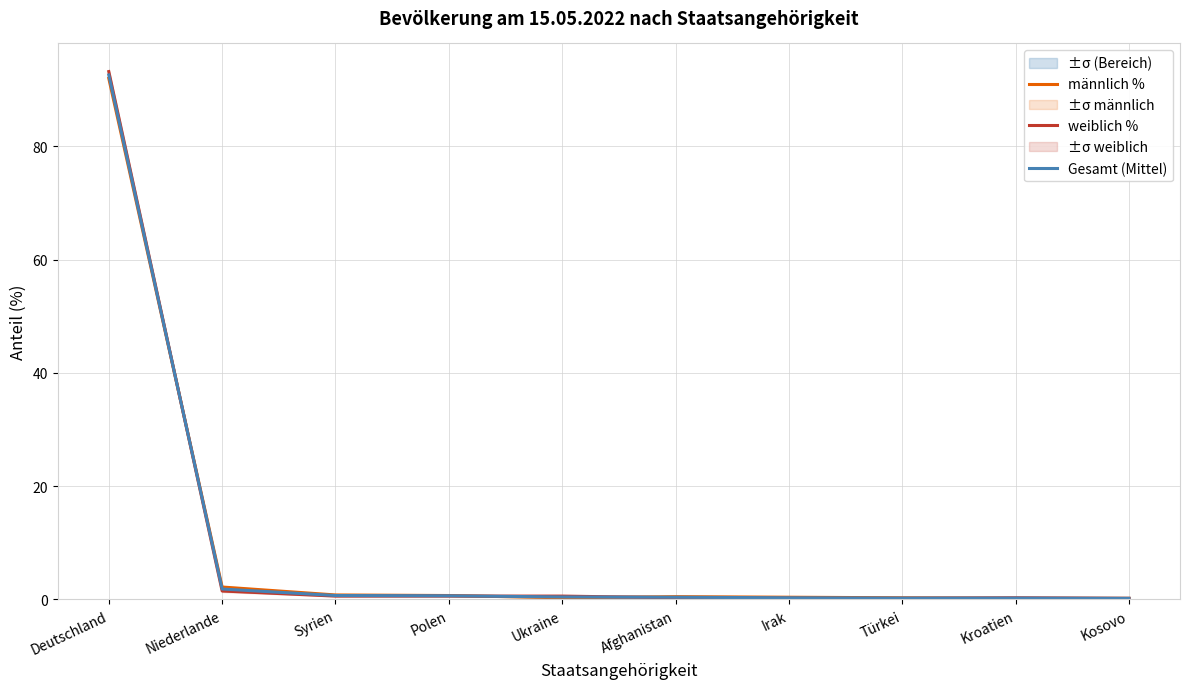

Is this an area chart (filled region under the line)?

No